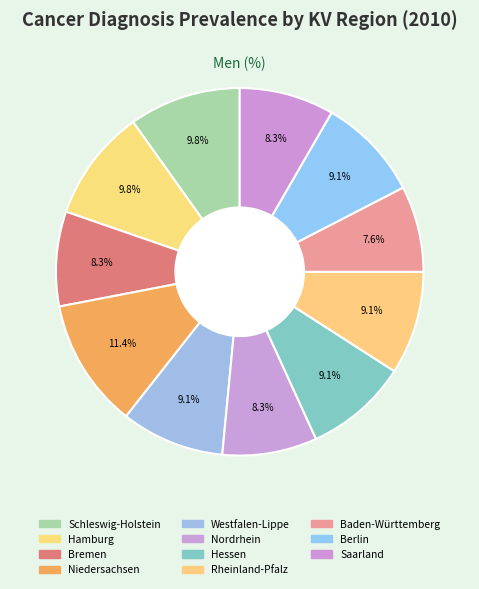

What portion of the pie excludes Berlin?

90.9%